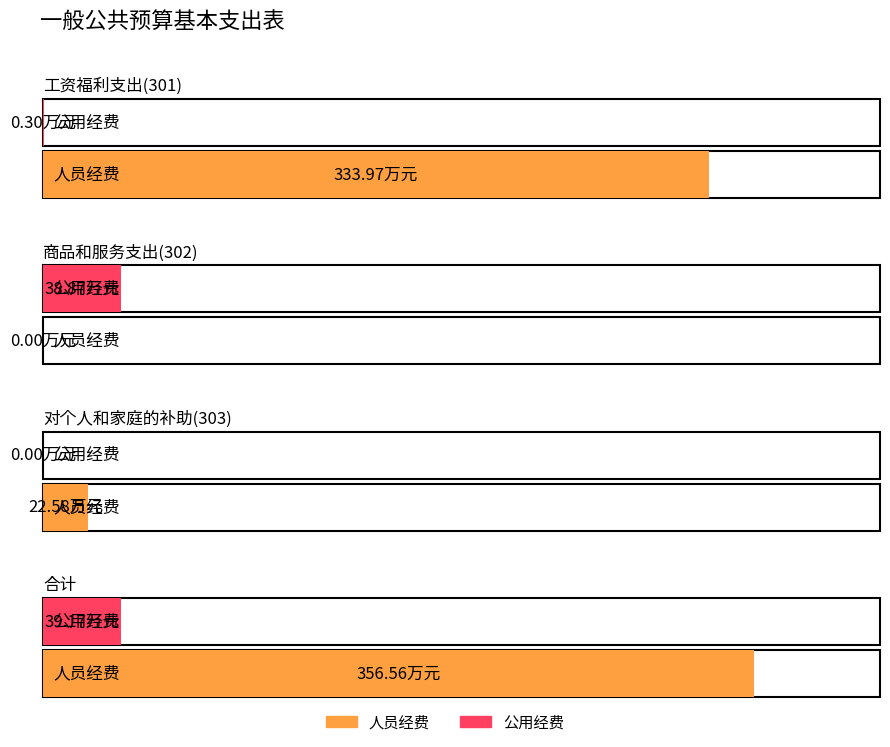

What are all the series names shown in the legend?

人员经费, 公用经费